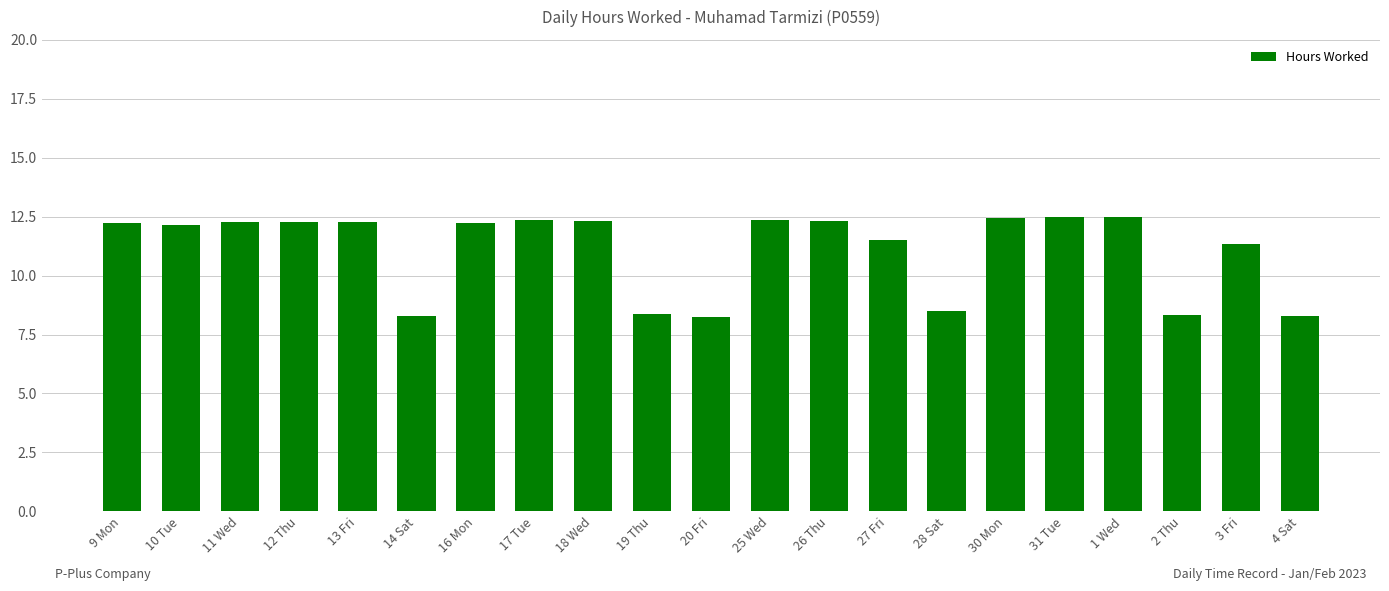

What is the difference between the second highest and minimum values?

4.2